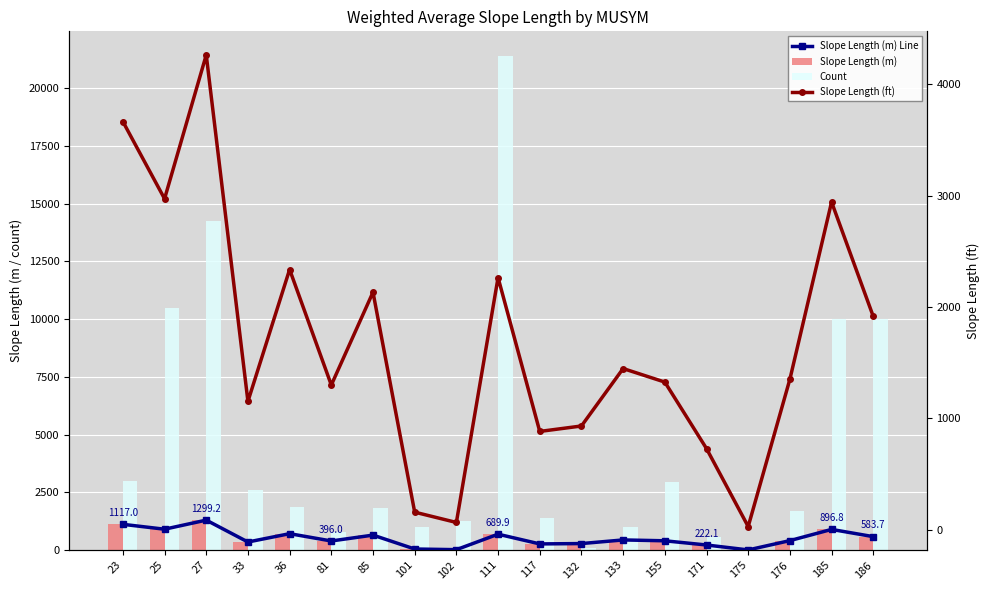

What is the difference between the maximum and second lowest values in the Slope Length (m) series?

1279.3